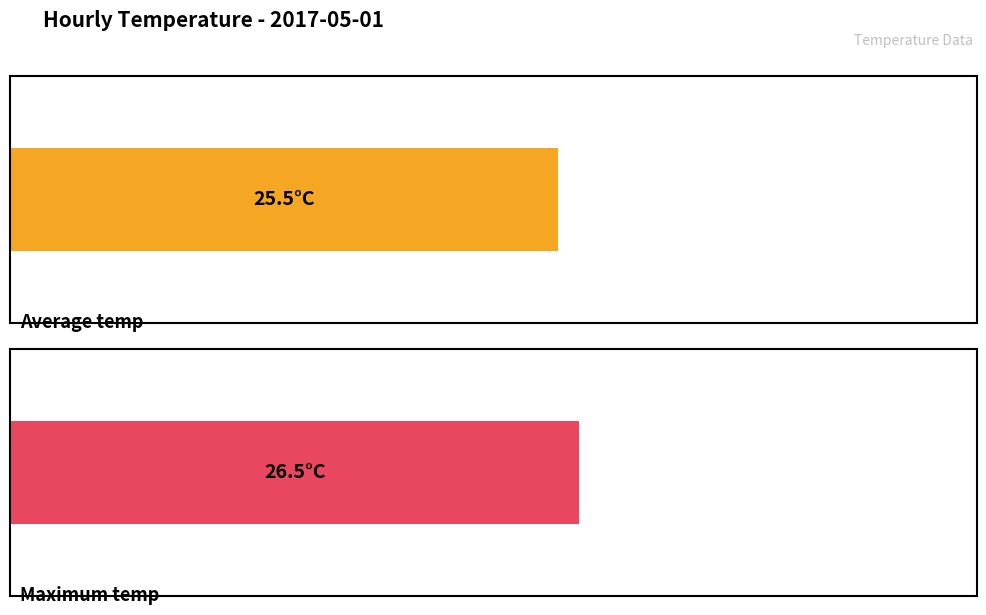

The value of Maximum temp at 21:00 is 9.4. True or false?

False